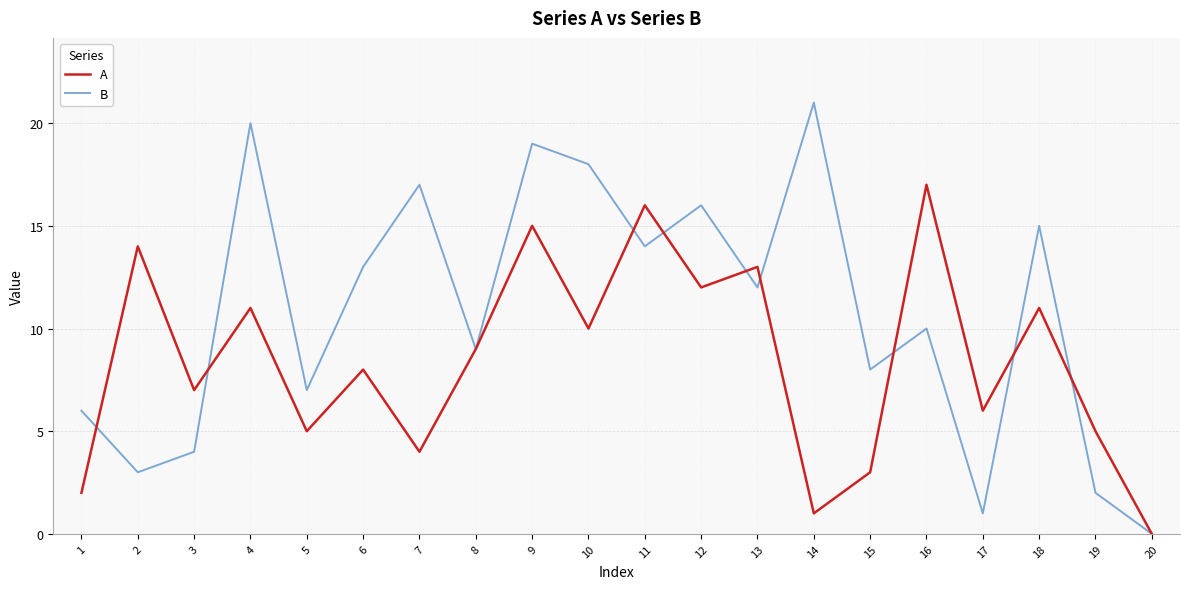

At how many categories does at least one series exceed 10?

12